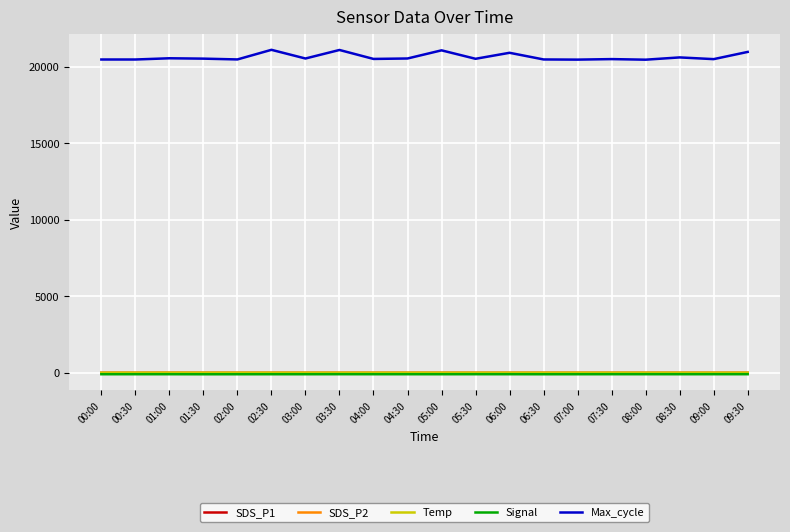

Is it true that Signal equals -84.0 at 08:00?

True